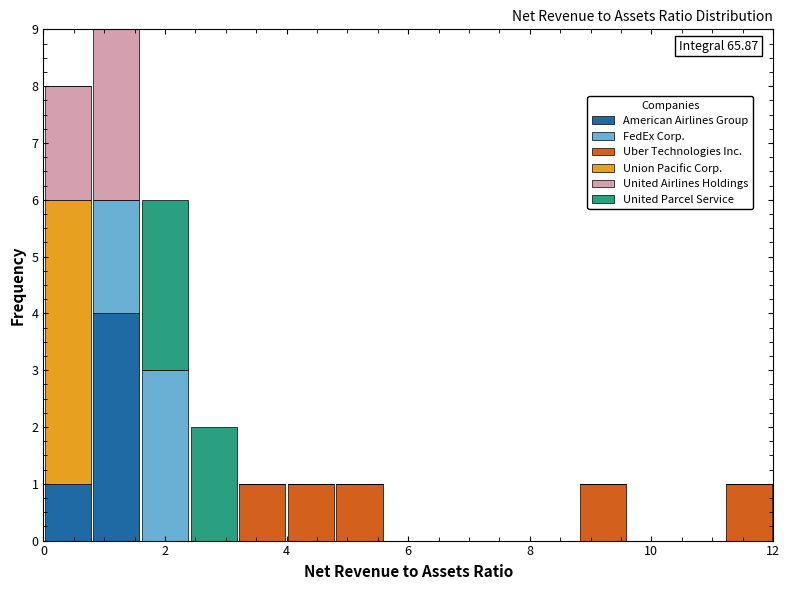

Which range on the x-axis has the tallest stacked bar (by total height)?

0.8 to 1.6